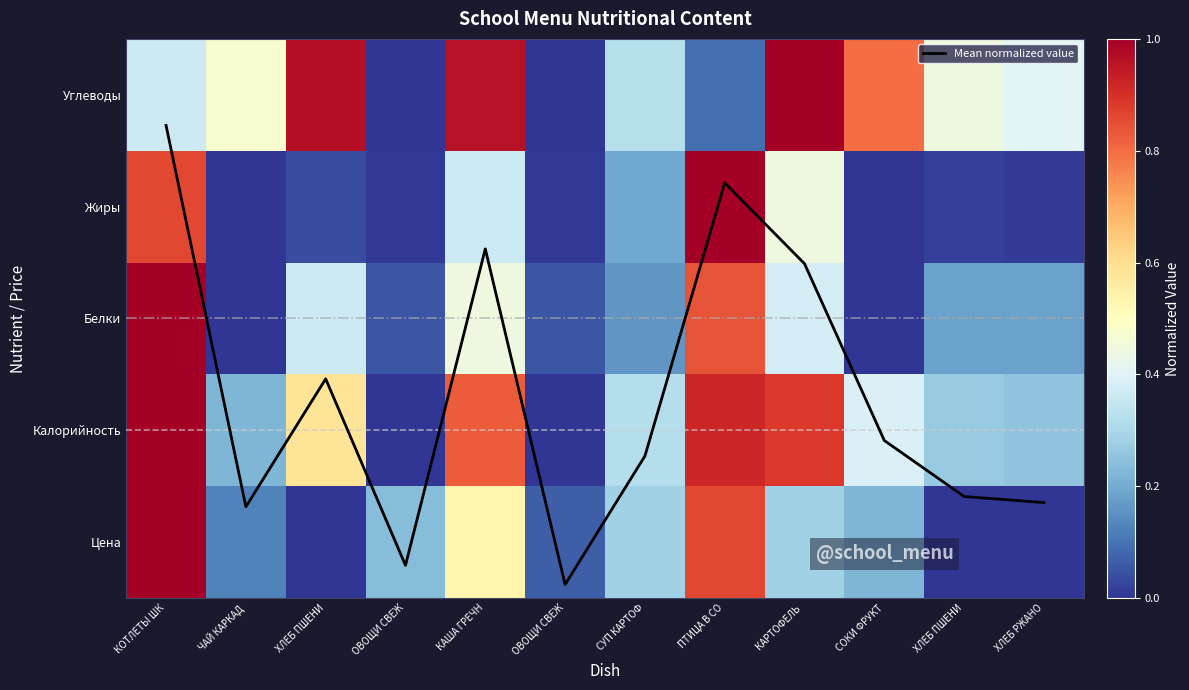

How many positive values does the Жиры series have?

10